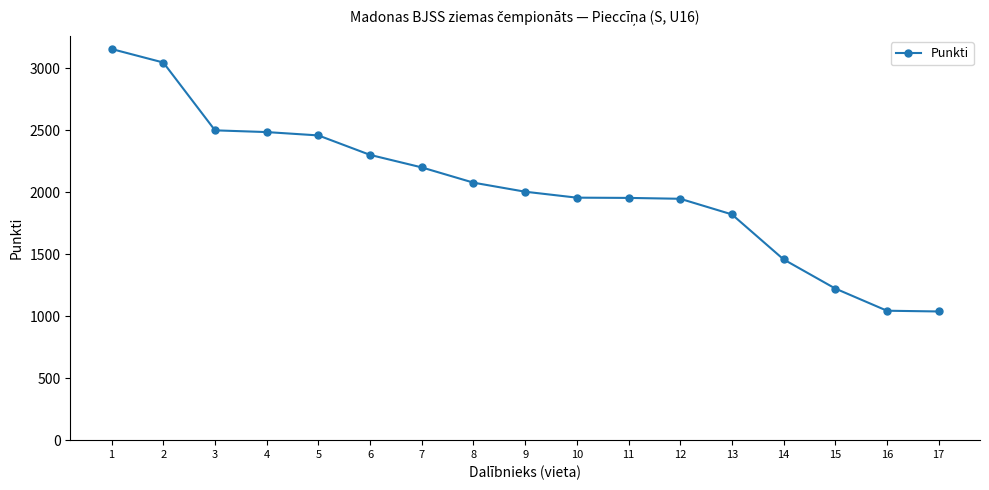

What is the sum of all values?

34666